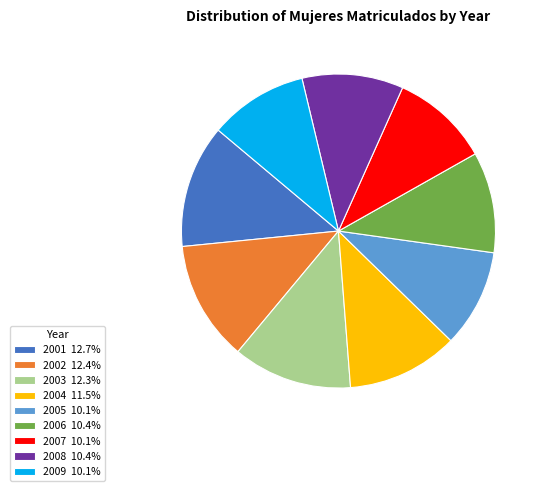

Combined, do 2002 12.4% and 2008 10.4% account for over 50%?

No